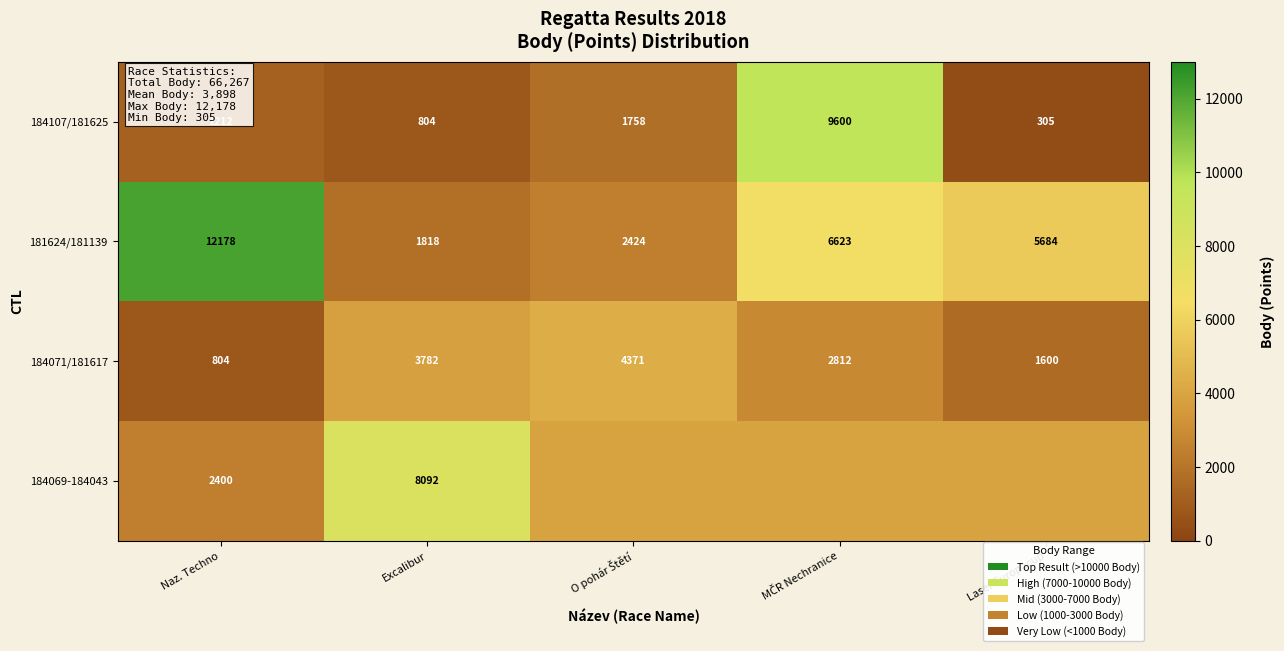

Is the value of 181624/181139 at Laser Europacup greater than the value of 184071/181617 at Excalibur?

Yes